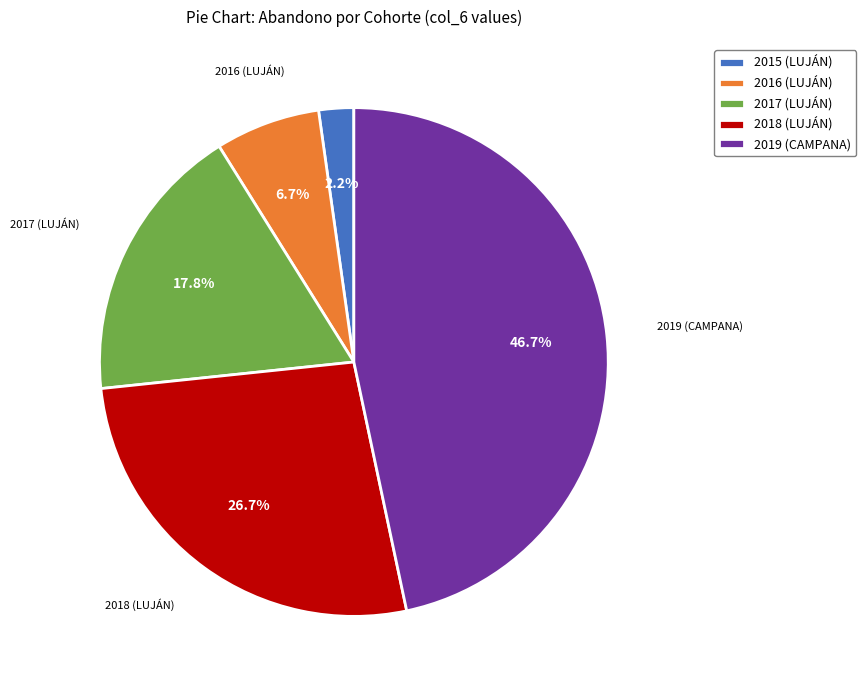

To the nearest percent, what portion does 2017 (LUJÁN) represent?

18%